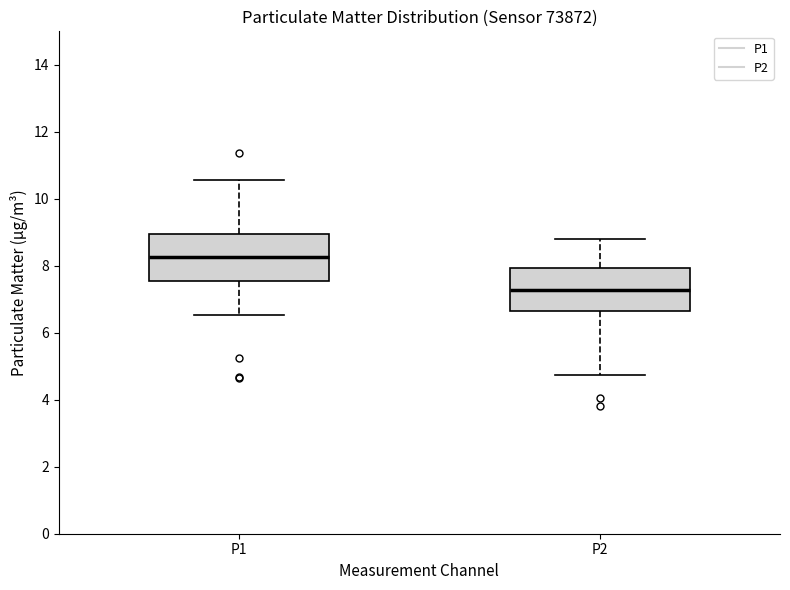

Which box's median line is the highest?

P1